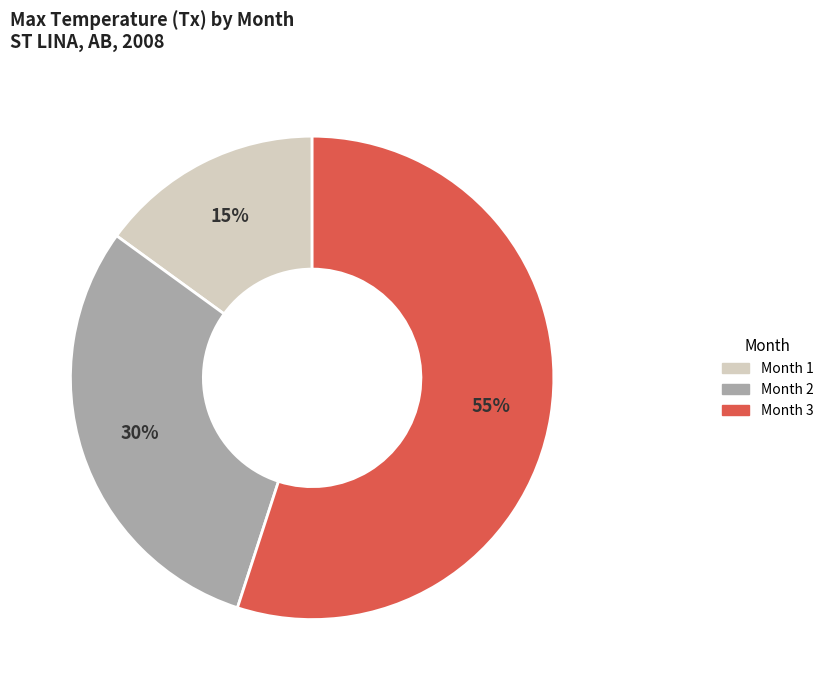

Count the number of slices in the pie.

3